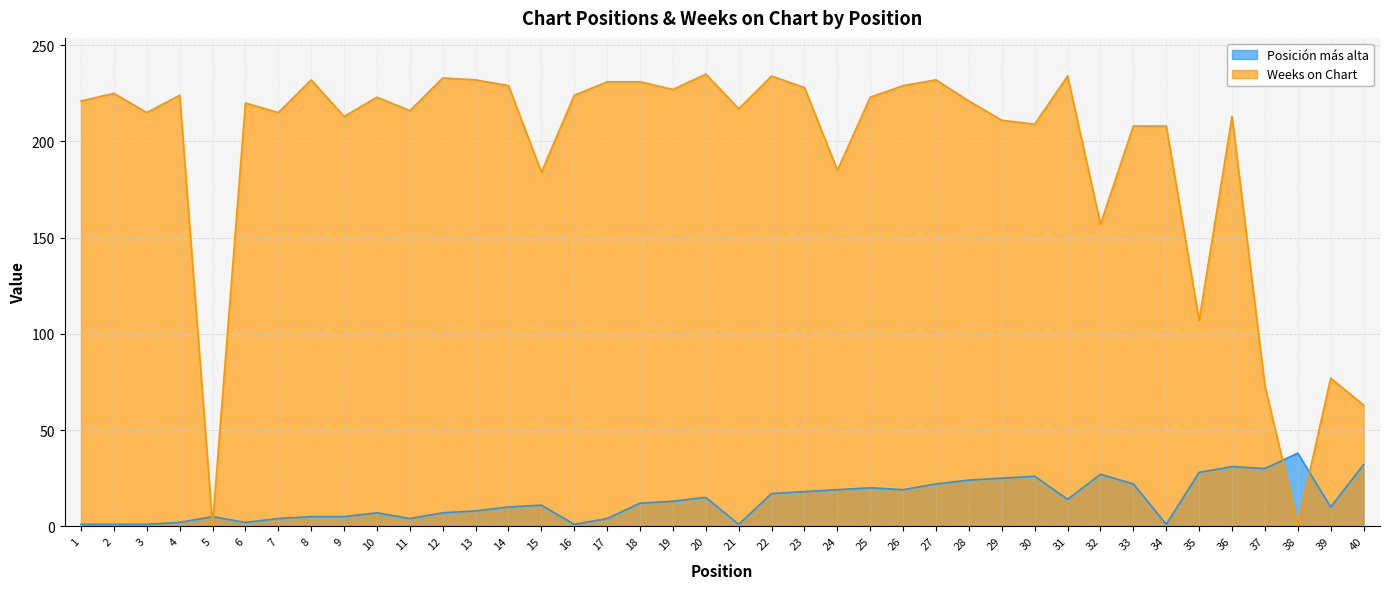

In Posición más alta, how many points are higher than both neighbors (excluding endpoints)?

9